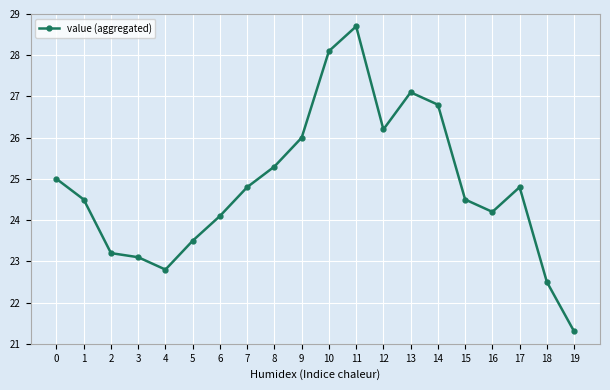

Is it true that the value at 8 is 11.2?

False